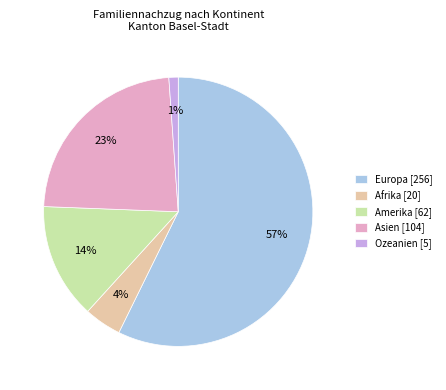

Which slice is the smallest?

Ozeanien